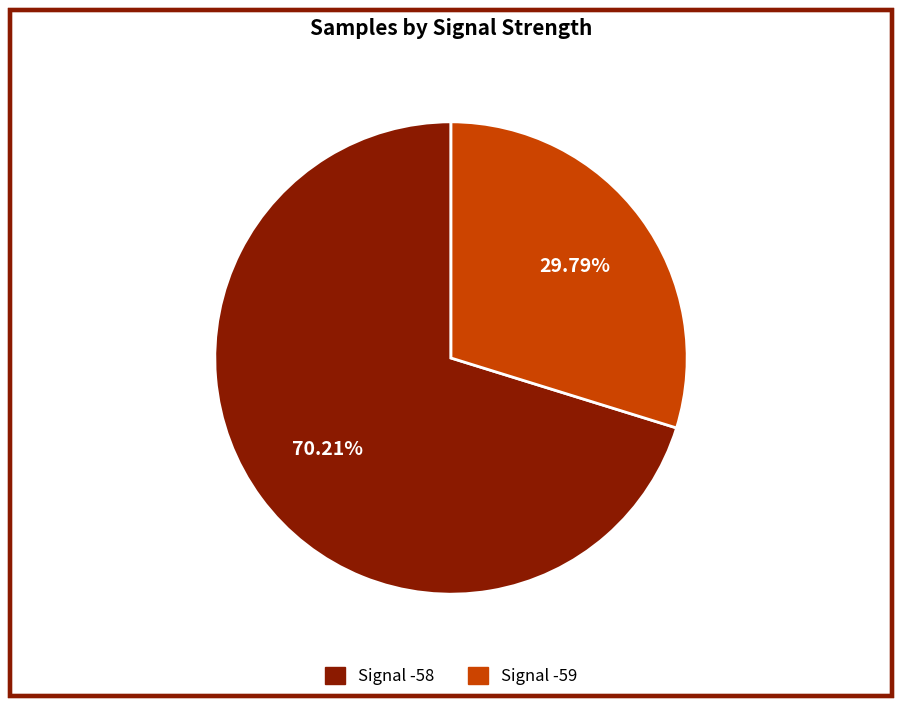

How many segments does this pie chart have?

2